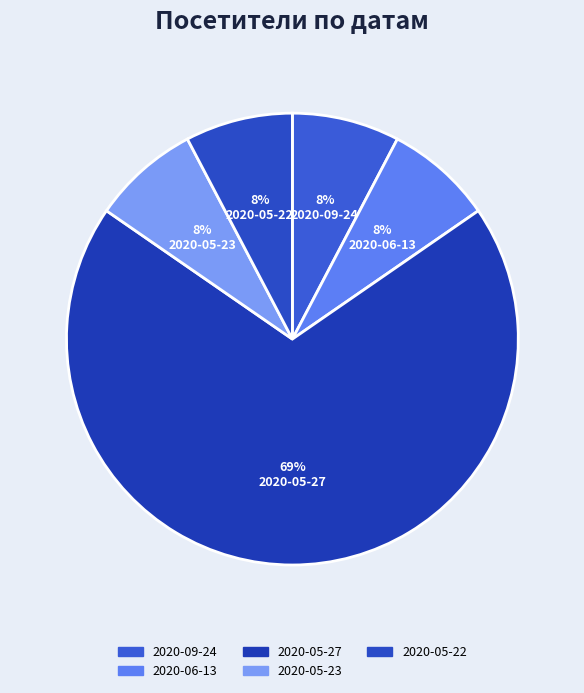

Count the number of slices in the pie.

5